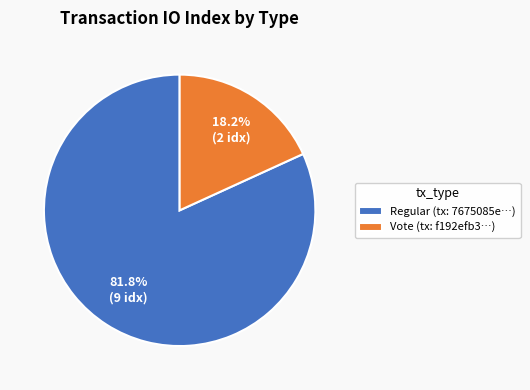

How many slices are in this pie chart?

2